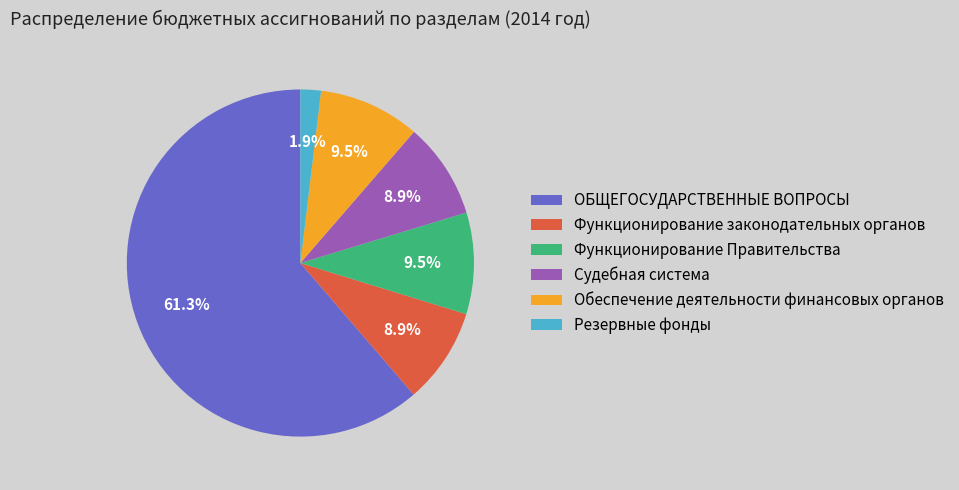

Is ОБЩЕГОСУДАРСТВЕННЫЕ ВОПРОСЫ the majority of the pie?

Yes